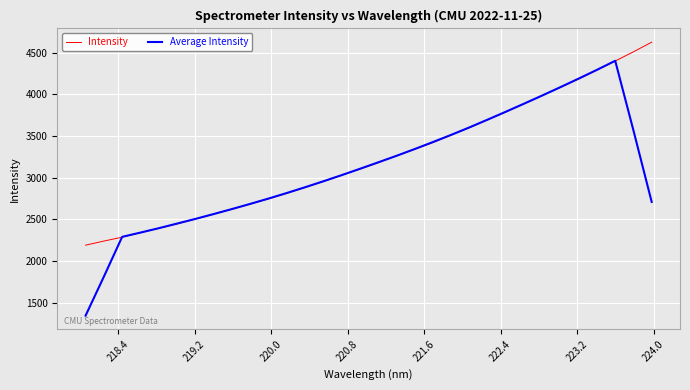

List the series in order of their peak value, lowest first.

Average Intensity, Intensity